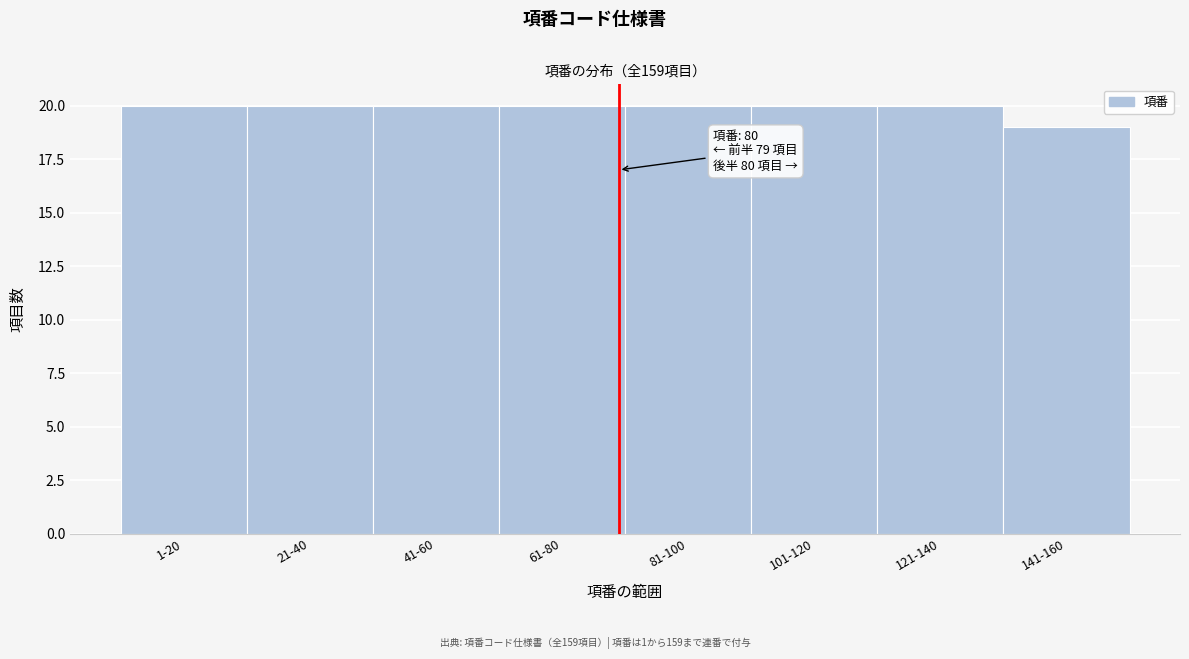

Reading left to right, what are all the values shown in this chart?

1-20=20	21-40=20	41-60=20	61-80=20	81-100=20	101-120=20	121-140=20	141-160=19